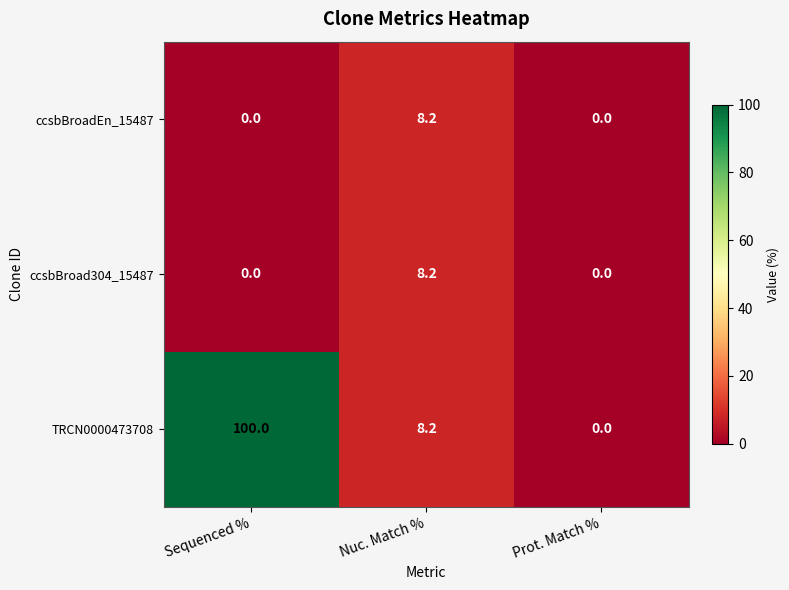

What is the greatest value displayed?

100.0